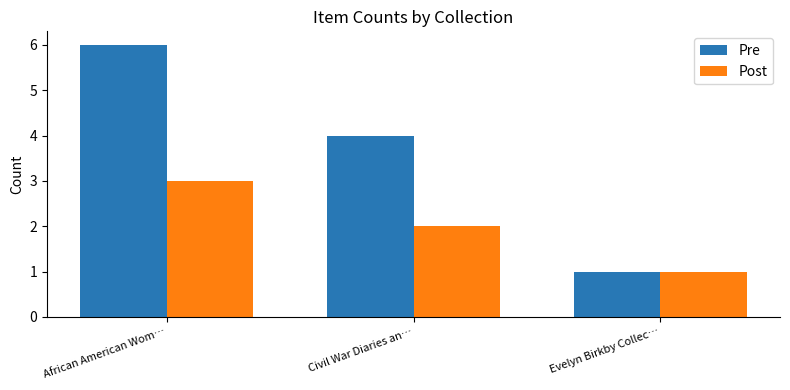

What position from the left is Evelyn Birkby Collec…?

3